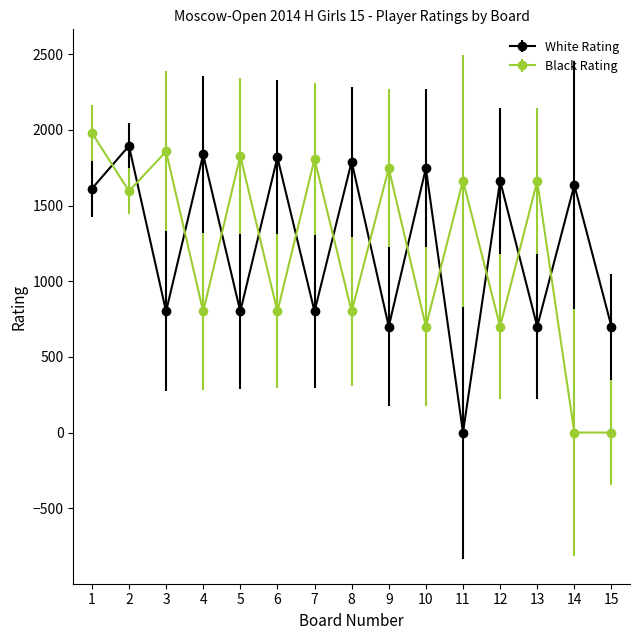

True or false: Black Rating and White Rating intersect in this chart.

True